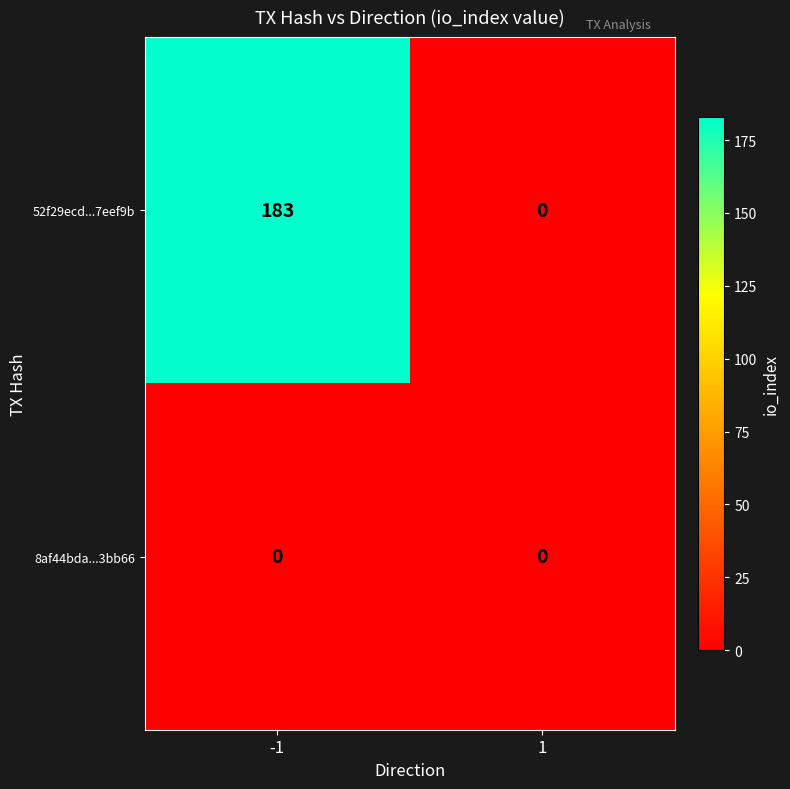

What is the difference between the maximum and minimum values in the 52f29ecd...7eef9b series?

183